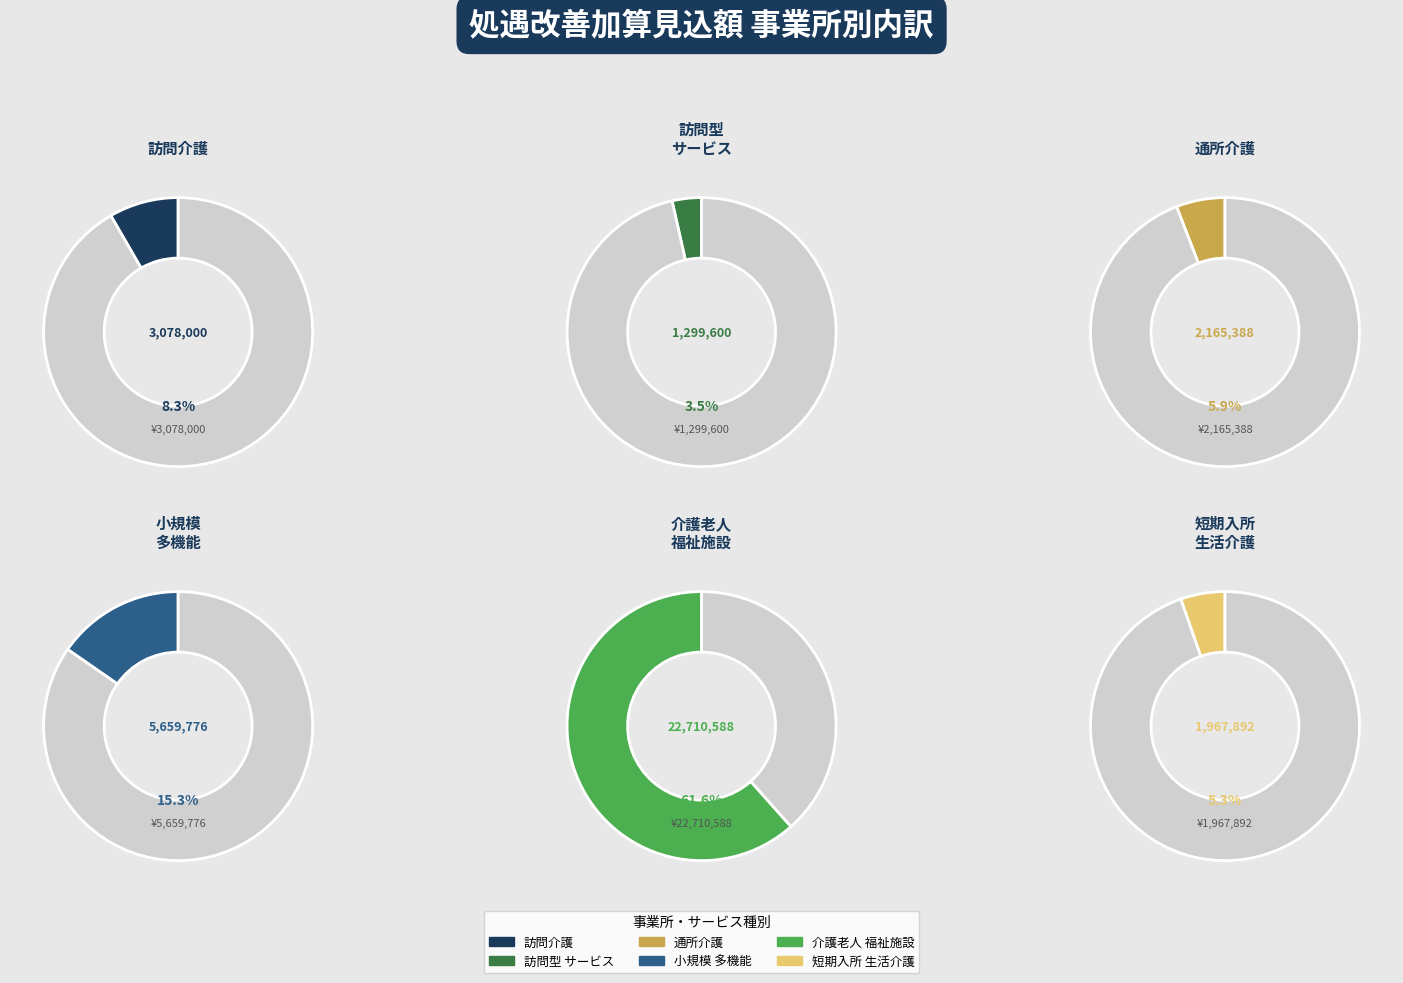

What is the ratio of the value at （介護予防）小規模多機能型居宅介護 to the value at （介護予防）短期入所生活介護?

2.9